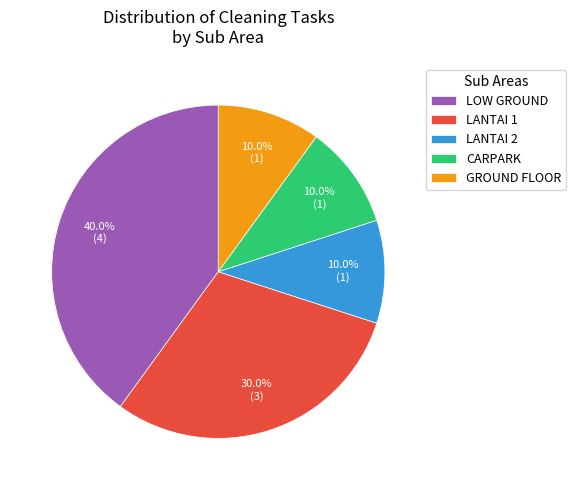

To the nearest percent, what percentage of the pie is LANTAI 1?

30%